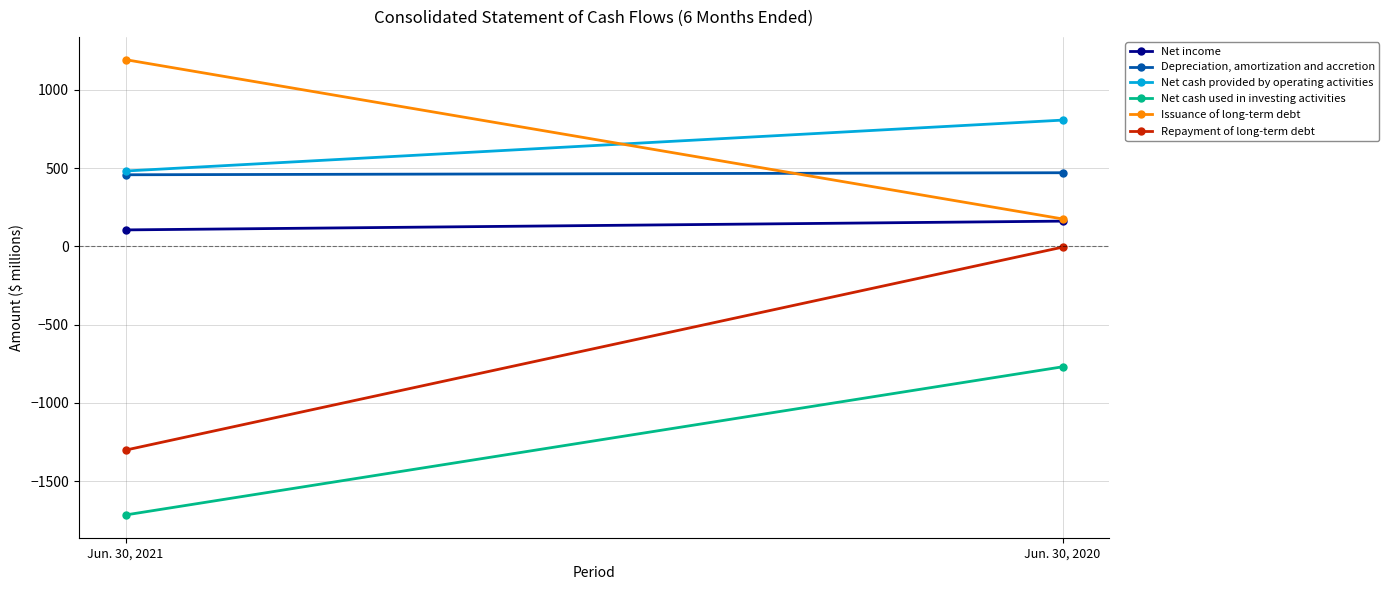

Rank the series at Jun. 30, 2020 from highest to lowest value.

Net cash provided by operating activities, Depreciation, amortization and accretion, Issuance of long-term debt, Net income, Repayment of long-term debt, Net cash used in investing activities